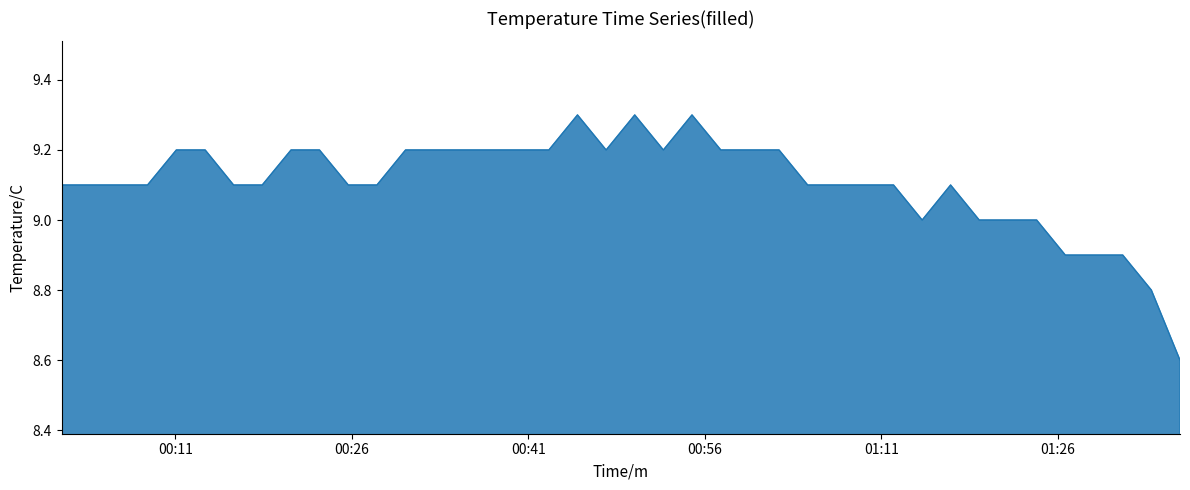

What is the minimum value shown in the chart?

8.6